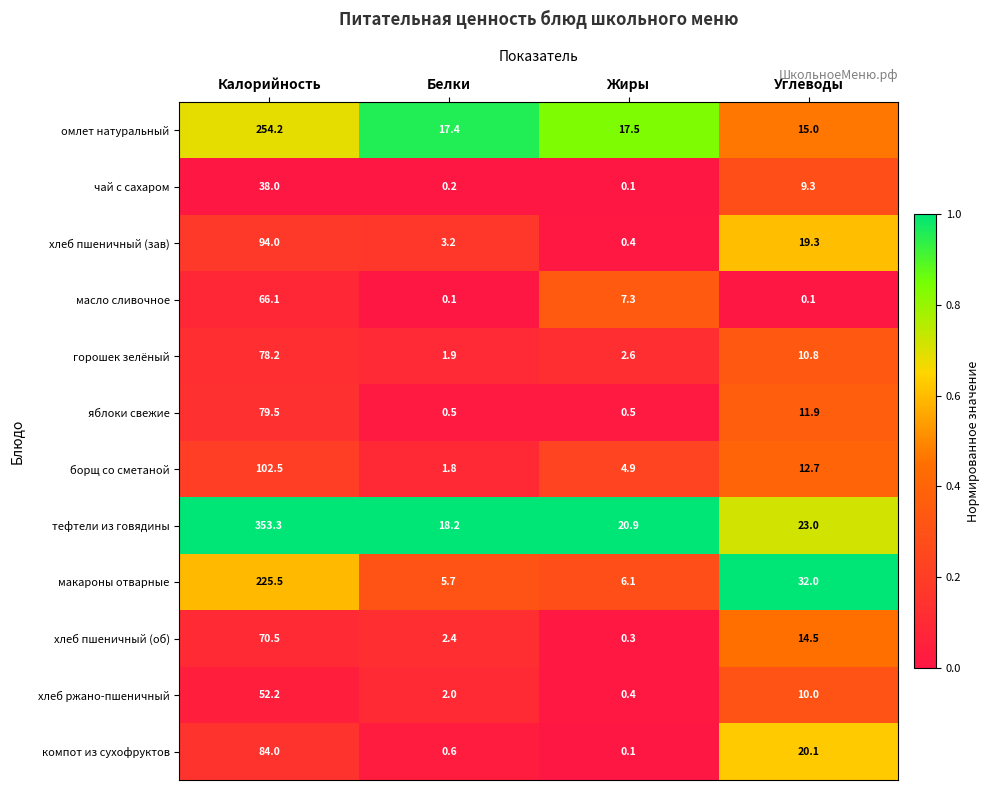

Which series has the largest range (max minus min)?

тефтели из говядины